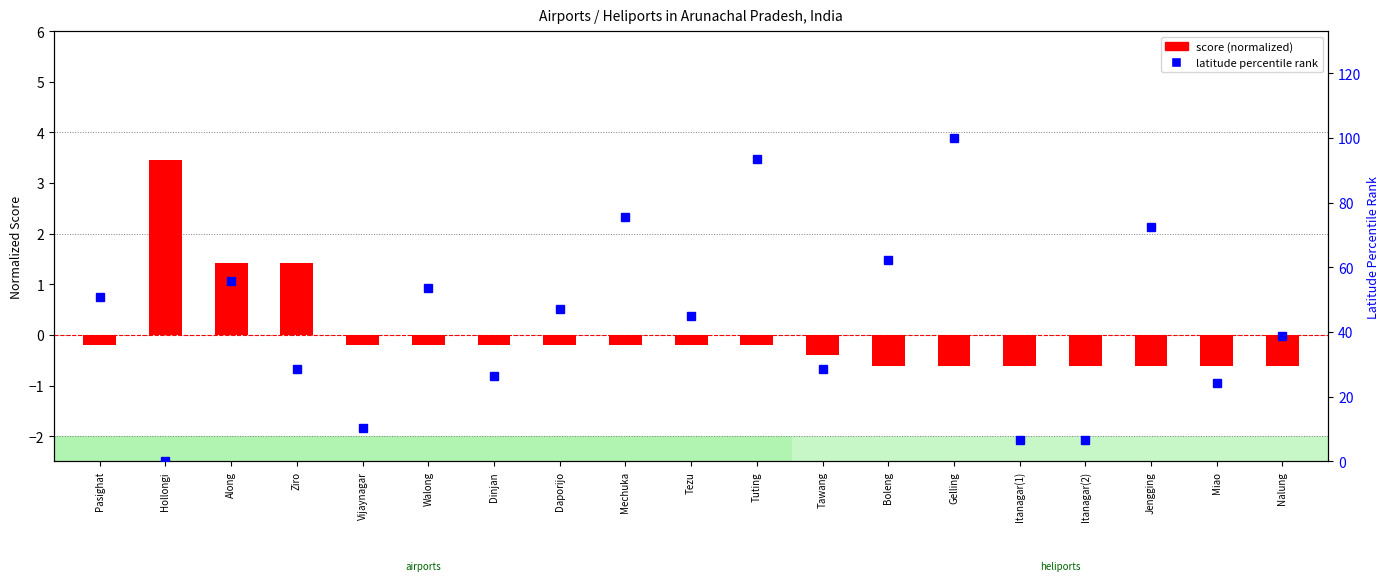

Rank the series by their average value, from highest to lowest.

latitude percentile rank, score (normalized)